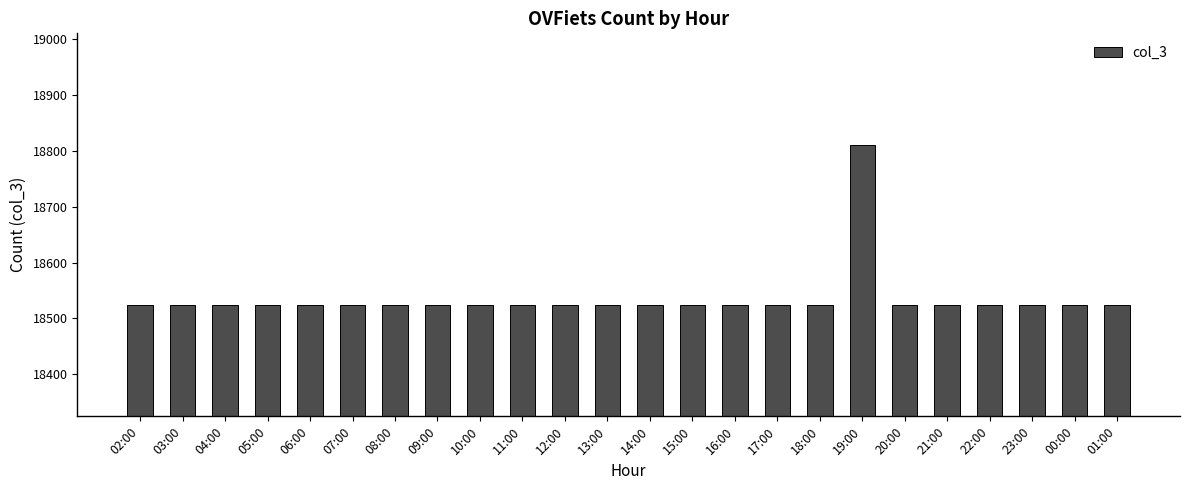

How many bars are there in total?

24